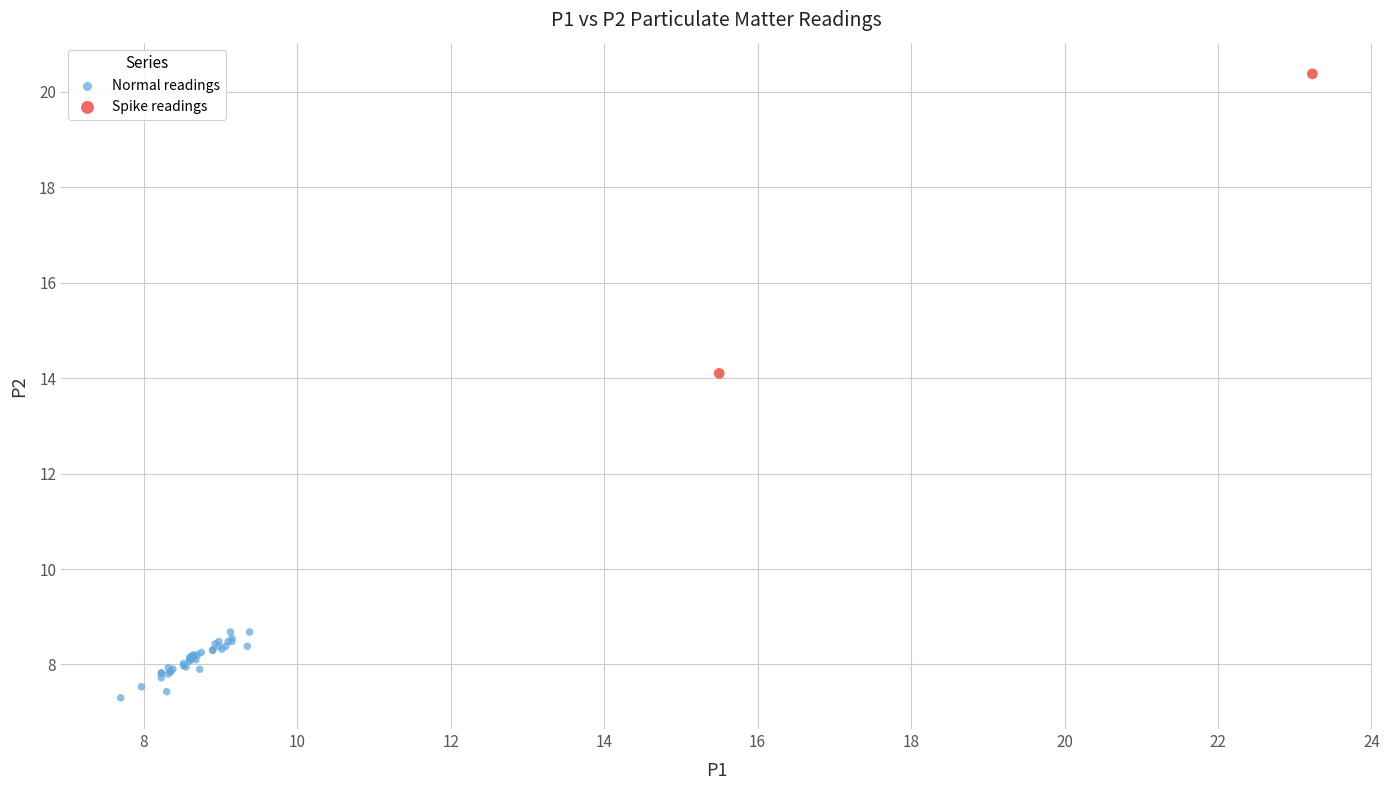

What are all the series names shown in the legend?

Normal readings, Spike readings